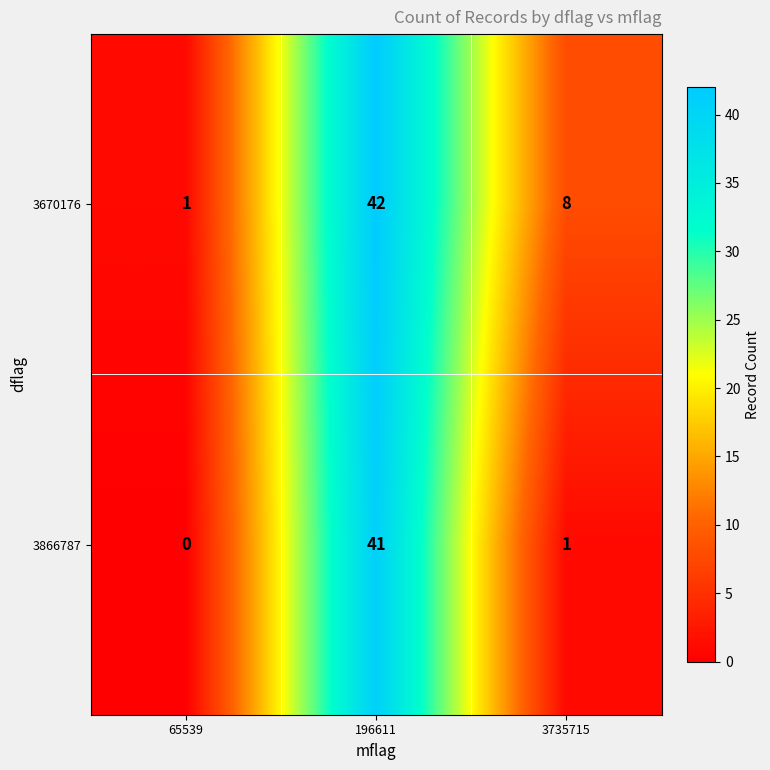

True or false: 3670176 has a value of 3 at 3735715.

False